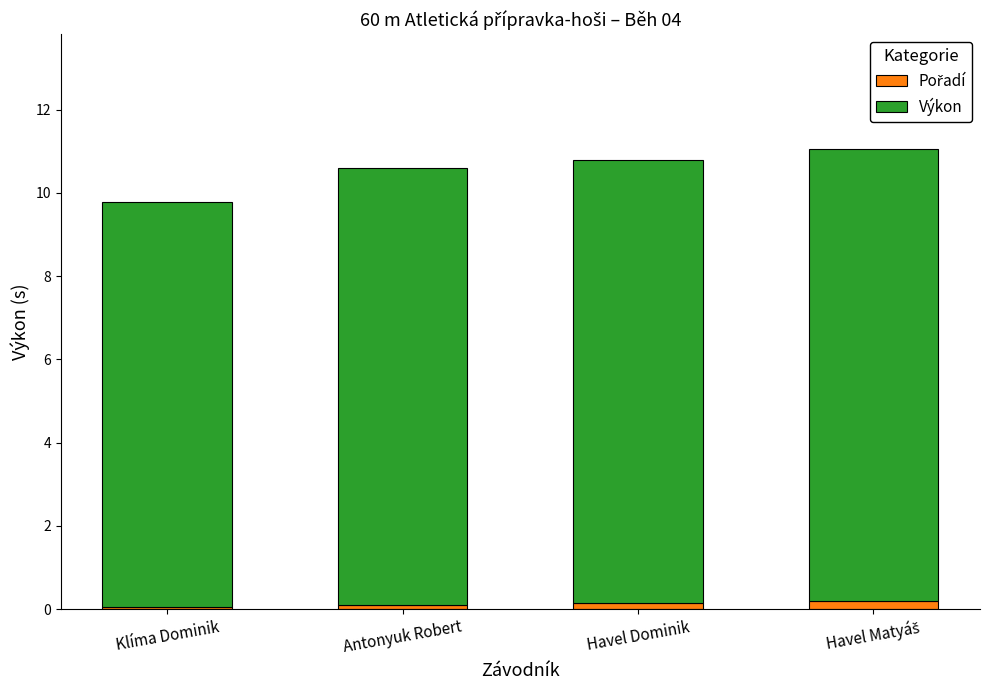

What is the label of the 3rd bar from the left?

Havel Dominik